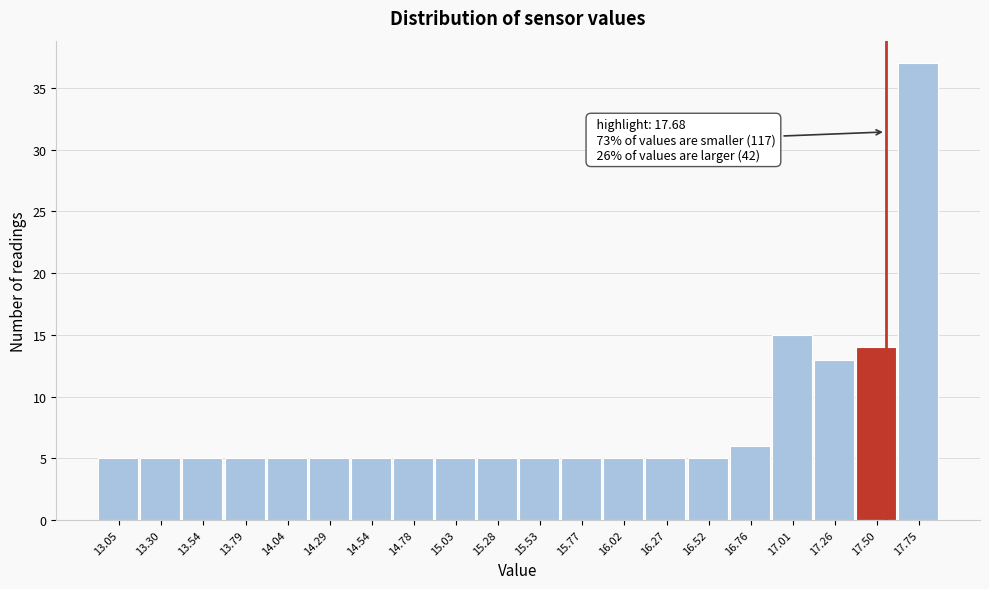

Reading left to right, what are all the values shown in this chart?

5	5	5	5	5	5	5	5	5	5	5	5	5	5	5	6	15	13	14	37